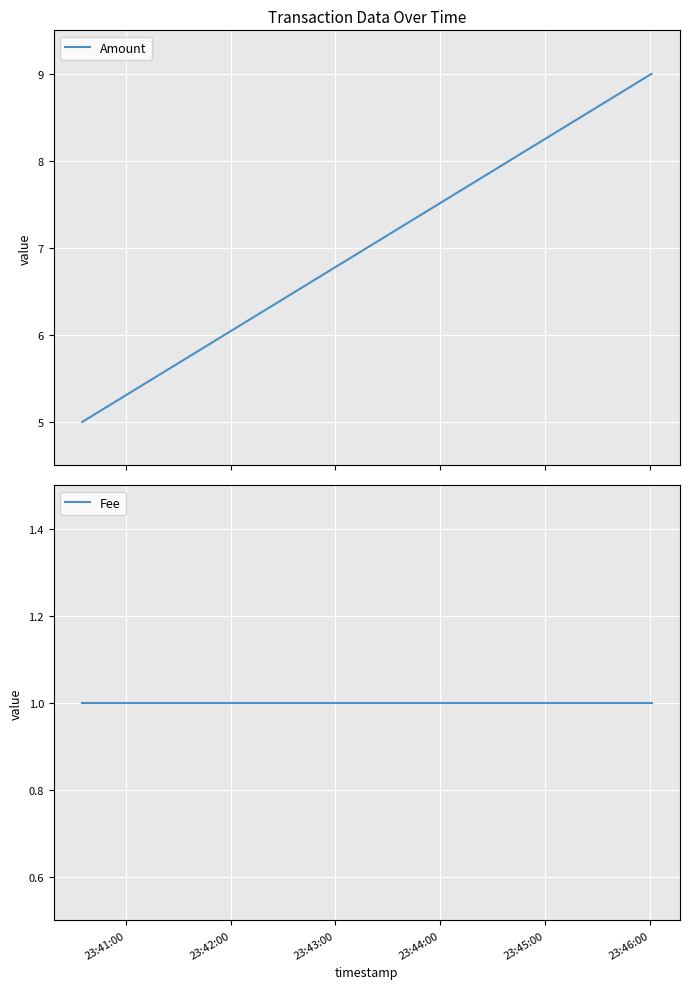

What position from the left is 23:42:00?

2